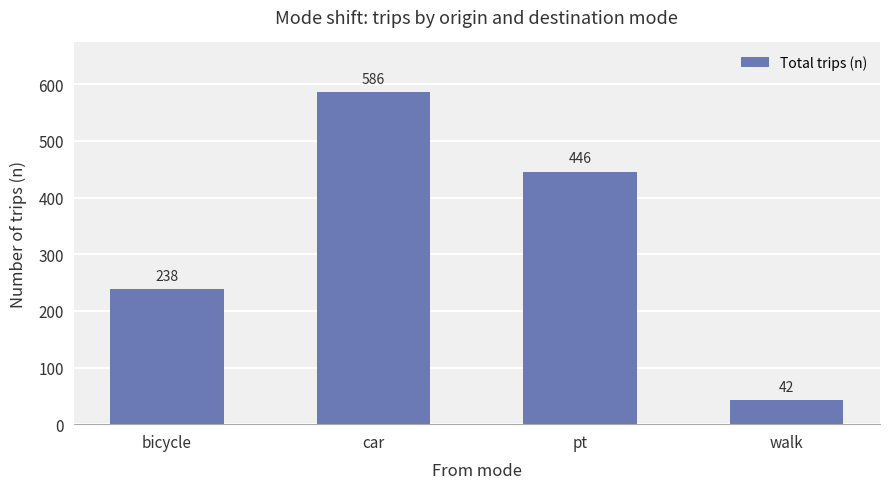

True or false: the data shows 446 at pt.

True